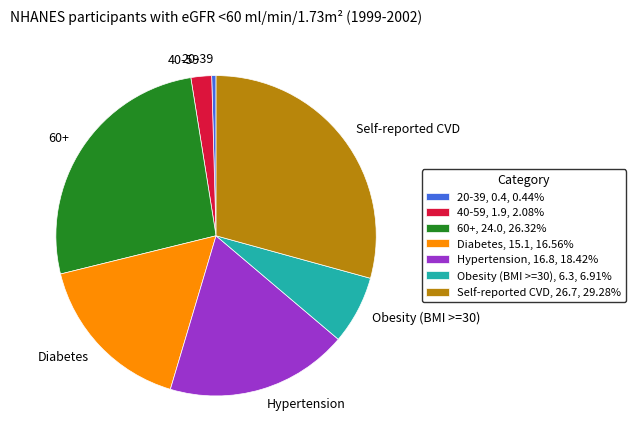

Between 40-59 and 60+, which is larger?

60+